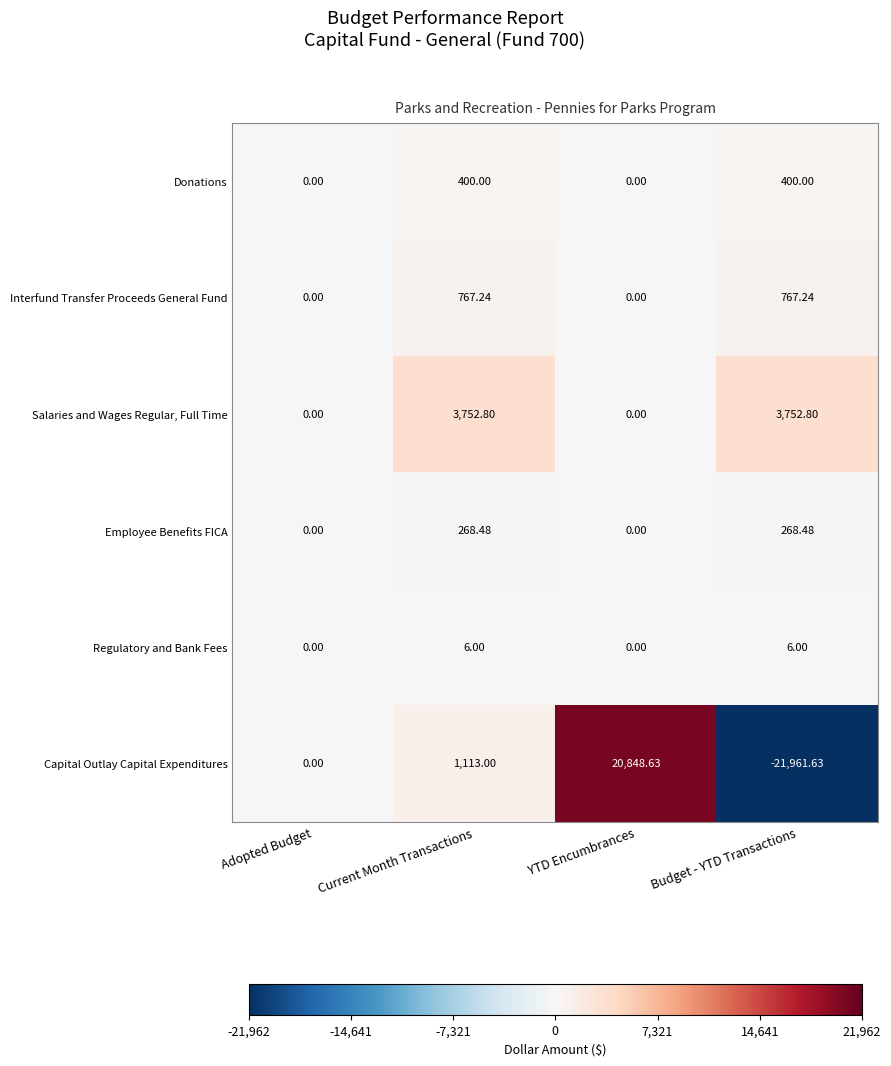

Rank the categories by Capital Outlay Capital Expenditures value from lowest to highest.

Budget - YTD Transactions, Adopted Budget, Current Month Transactions, YTD Encumbrances